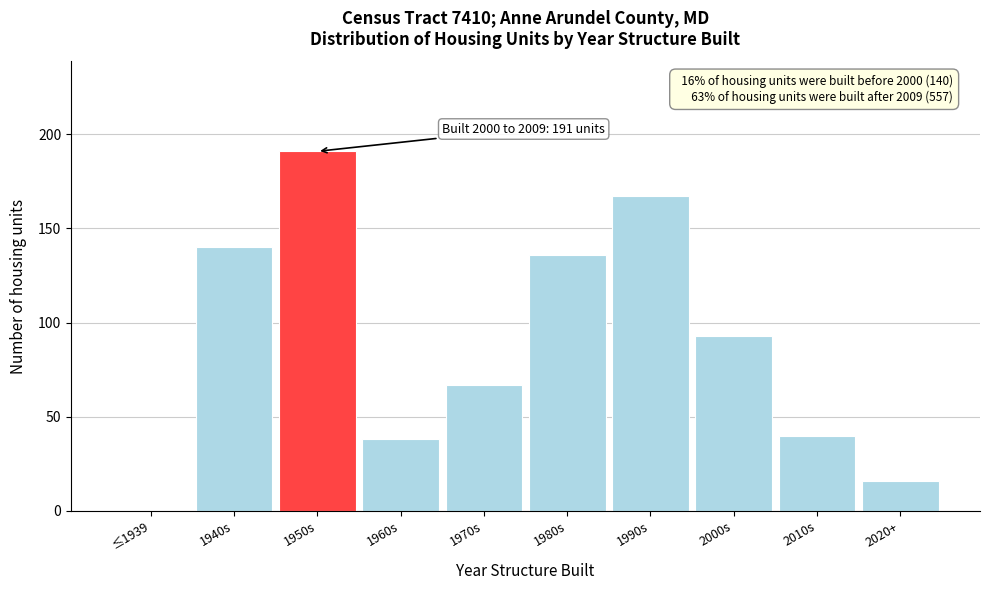

Reading left to right, extract all data points from this chart.

≤1939=0	1940s=140	1950s=191	1960s=38	1970s=67	1980s=136	1990s=167	2000s=93	2010s=40	2020+=16